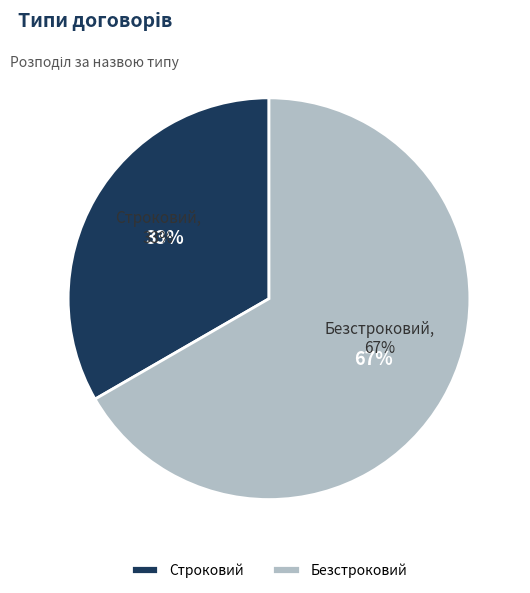

What percentage is the Строковий slice, to the nearest percent?

33%